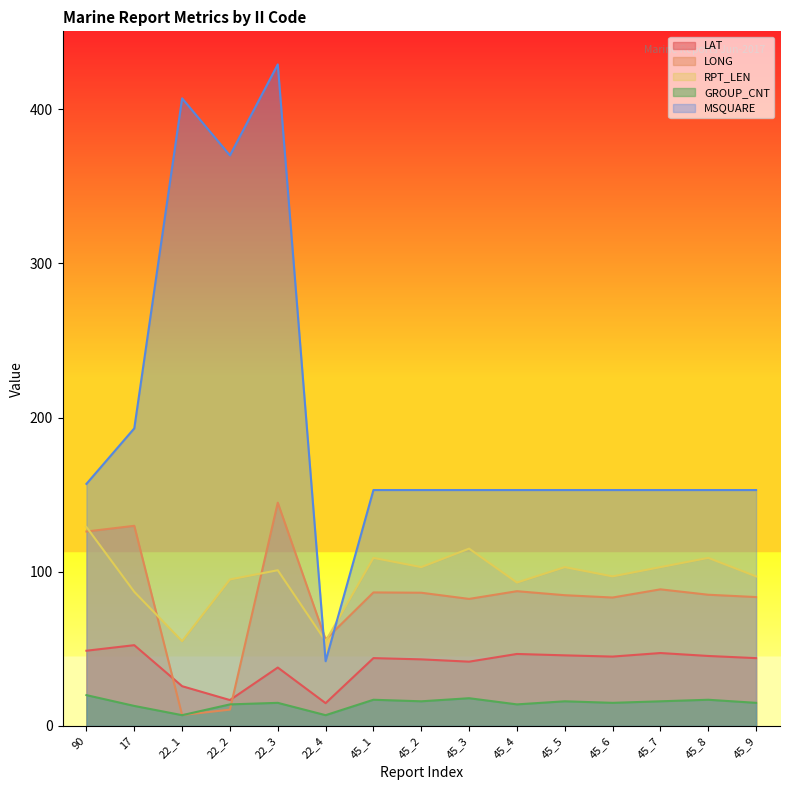

How many data points does each series have?

15